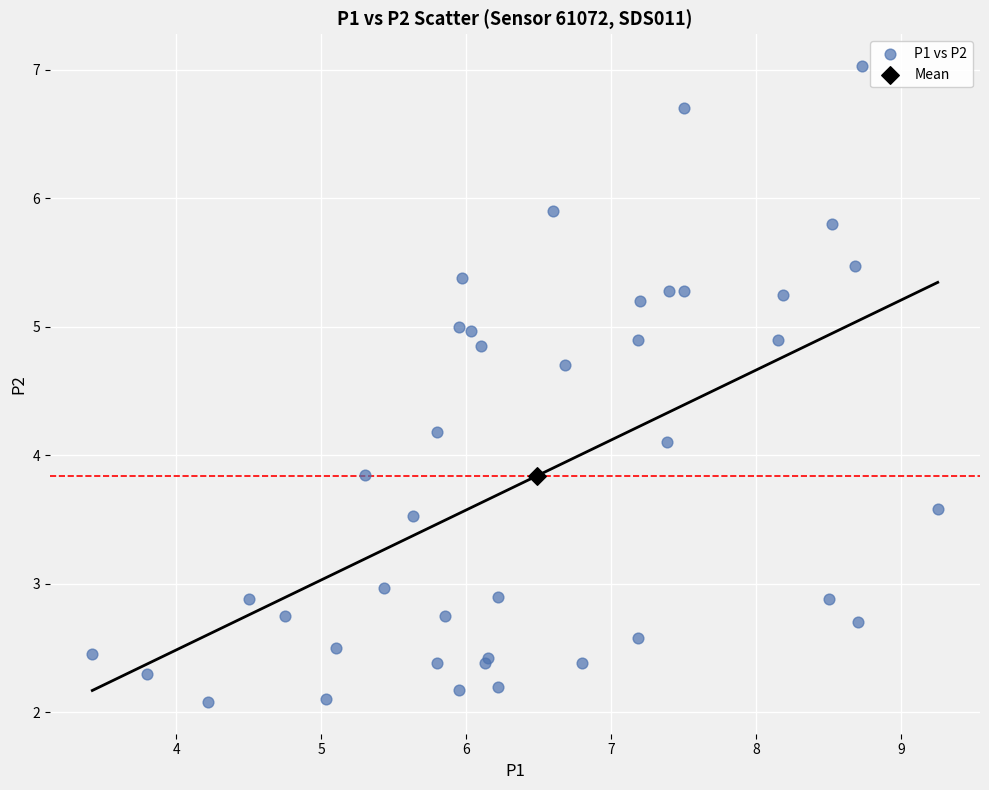

What are all the series names shown in the legend?

P1 vs P2, Mean